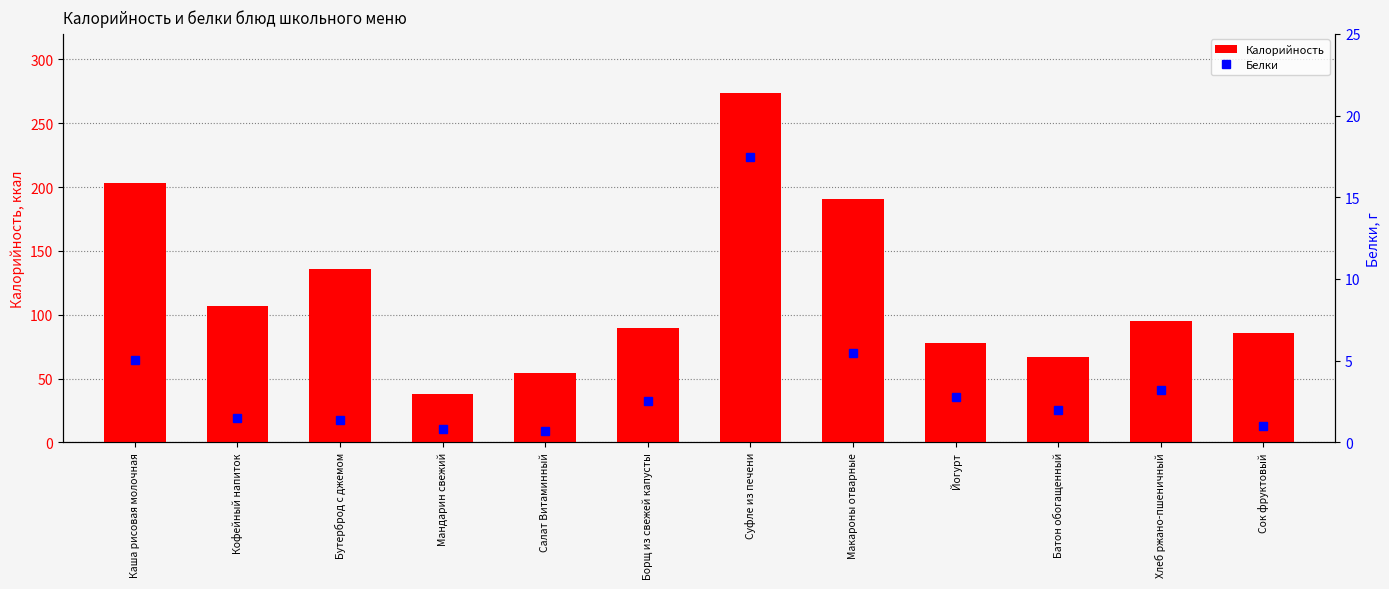

List the labels in order of Белки value, smallest first.

Салат Витаминный, Мандарин свежий, Сок фруктовый, Бутерброд с джемом, Кофейный напиток, Батон обогащенный, Борщ из свежей капусты, Йогурт, Хлеб ржано-пшеничный, Каша рисовая молочная, Макароны отварные, Суфле из печени